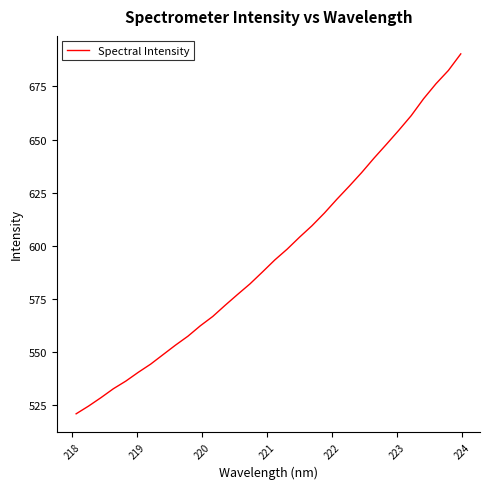

What is the smallest value displayed?

521.0